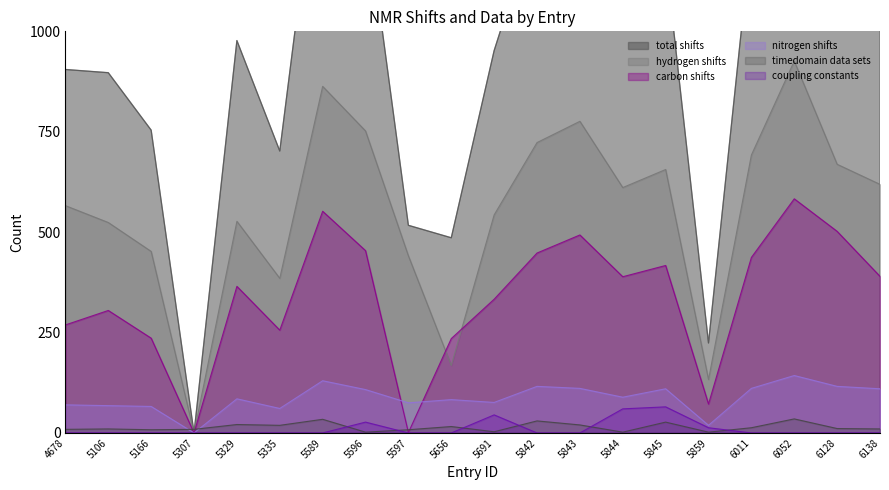

What are all the series names shown in the legend?

total_shifts, hydrogen_shifts, carbon_shifts, nitrogen_shifts, timedomain_data_sets, coupling_constants